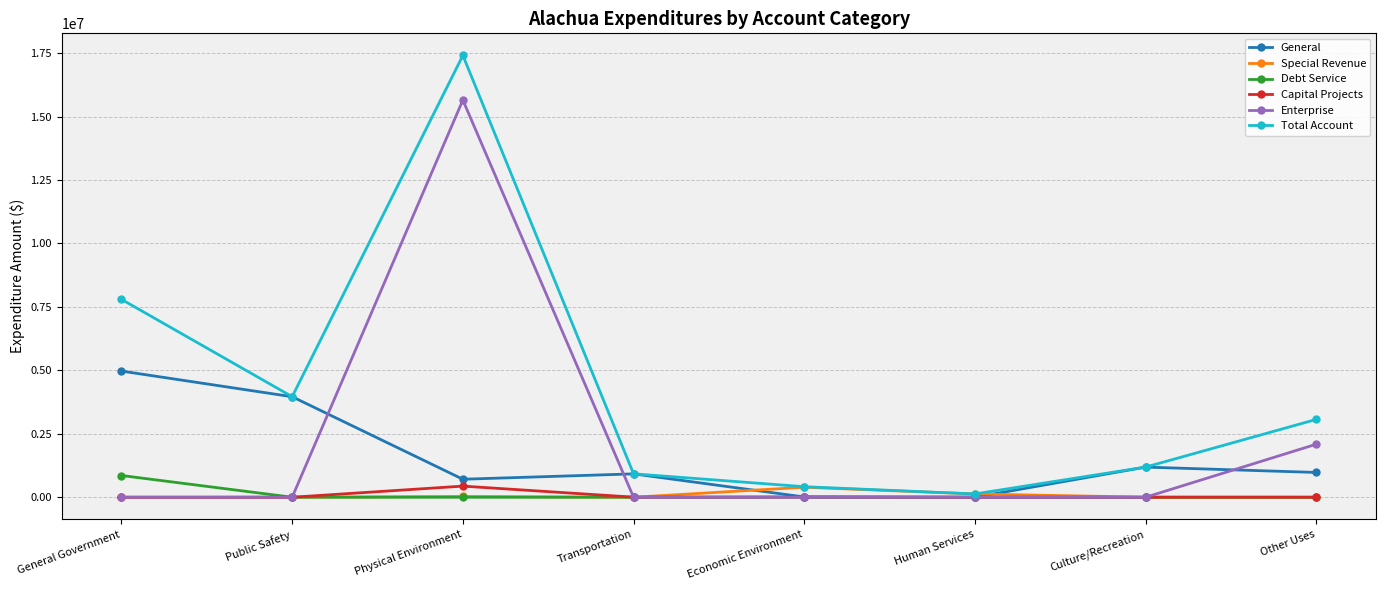

Which label corresponds to the largest value in the chart?

Physical Environment